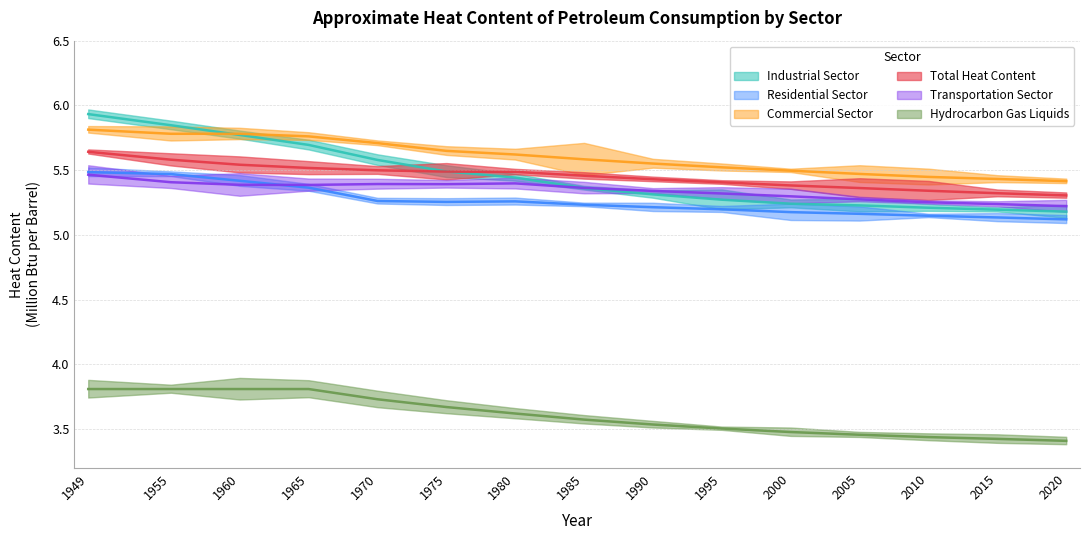

Which series has the largest range (max minus min)?

Industrial Sector